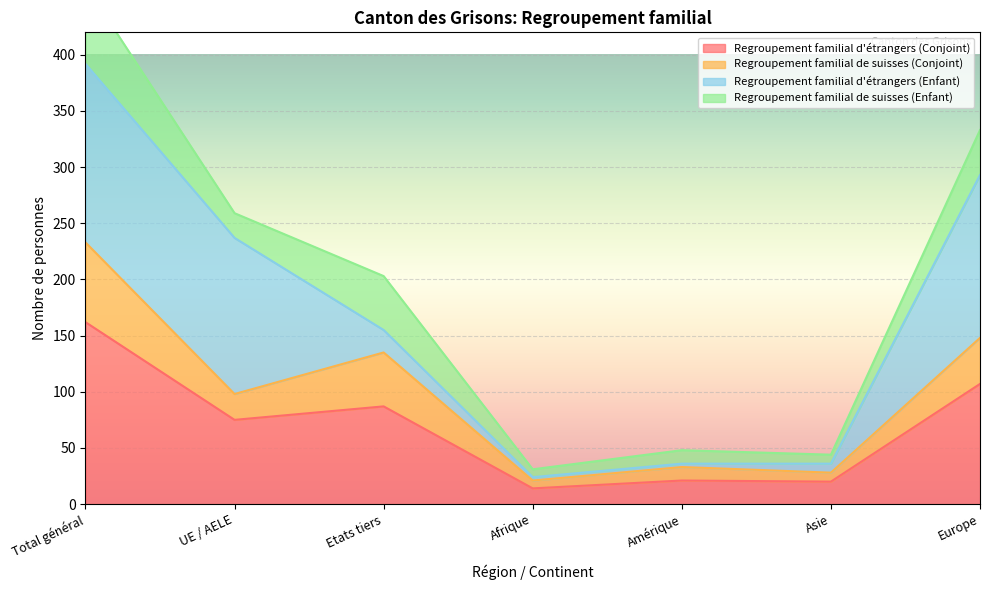

True or false: Regroupement familial de suisses (Conjoint) and Regroupement familial d'étrangers (Conjoint) intersect in this chart.

False